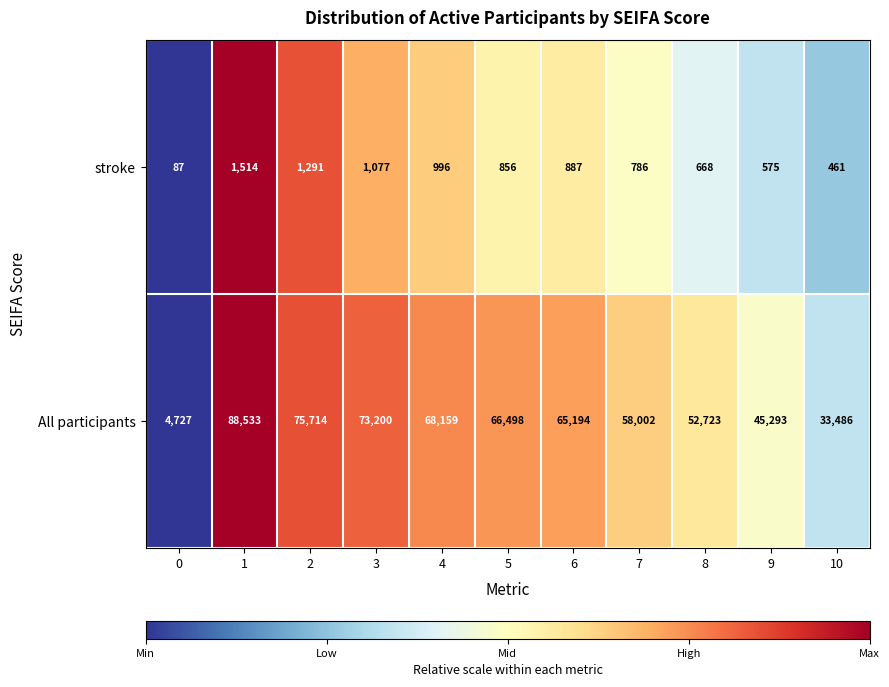

What is the total value across all series at 8?

53391